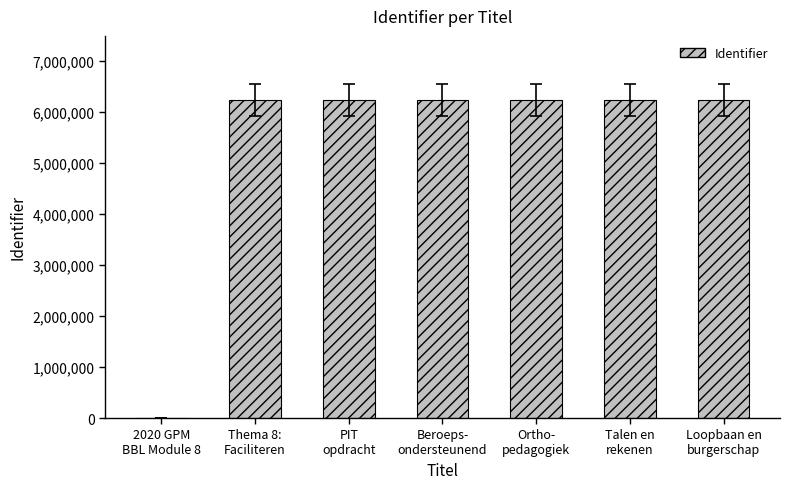

What is the average value?

5348830